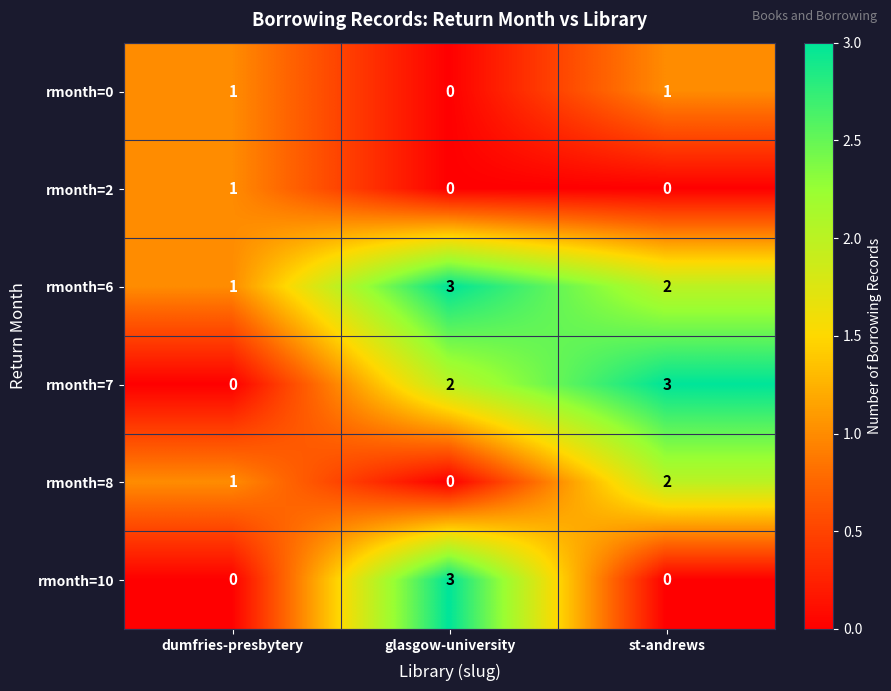

Is the value of rmonth=8 at st-andrews greater than the value of rmonth=2 at dumfries-presbytery?

Yes